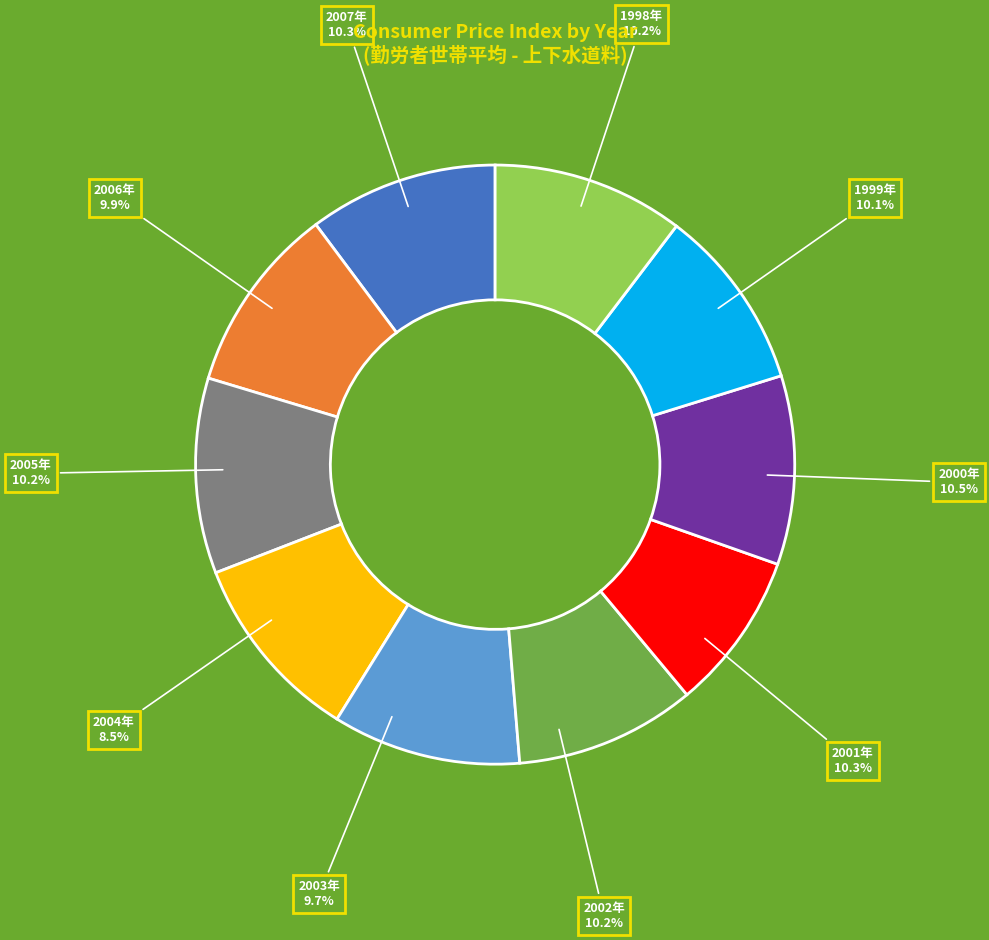

Which has a higher value, 2005年 or 2006年?

2005年